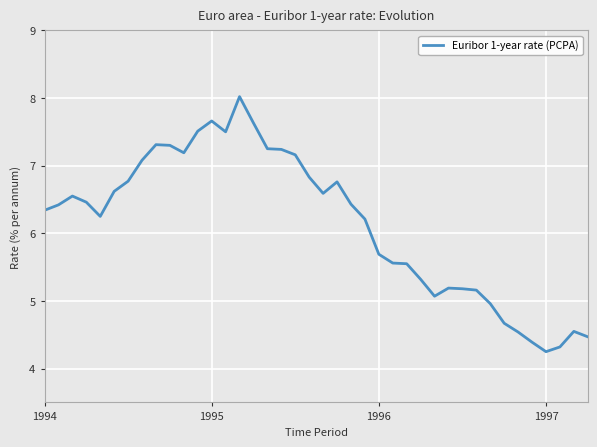

What is the greatest value displayed?

8.0